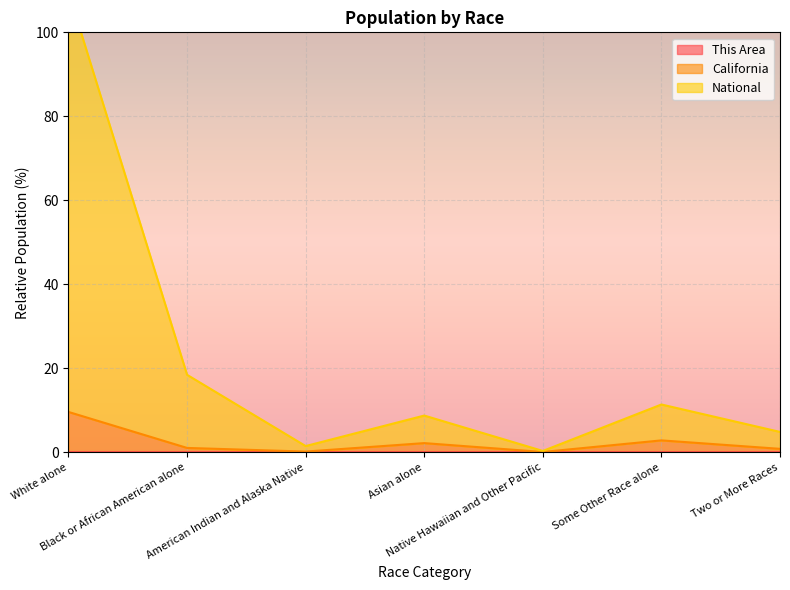

True or false: This Area and California cross at least once.

False